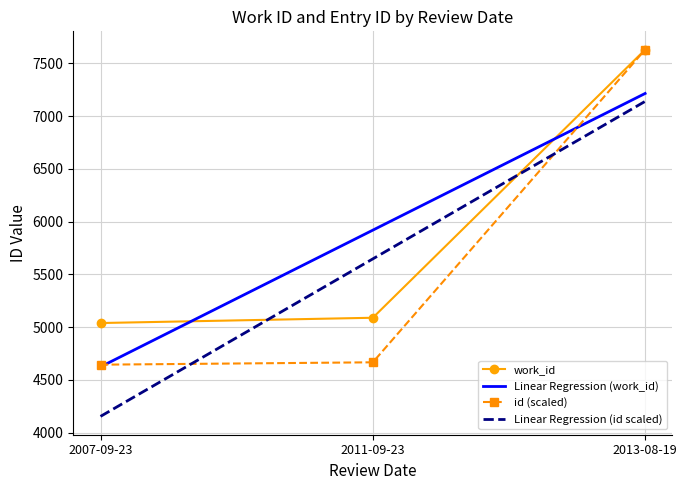

At which category is the sum across all series the highest?

2013-08-19